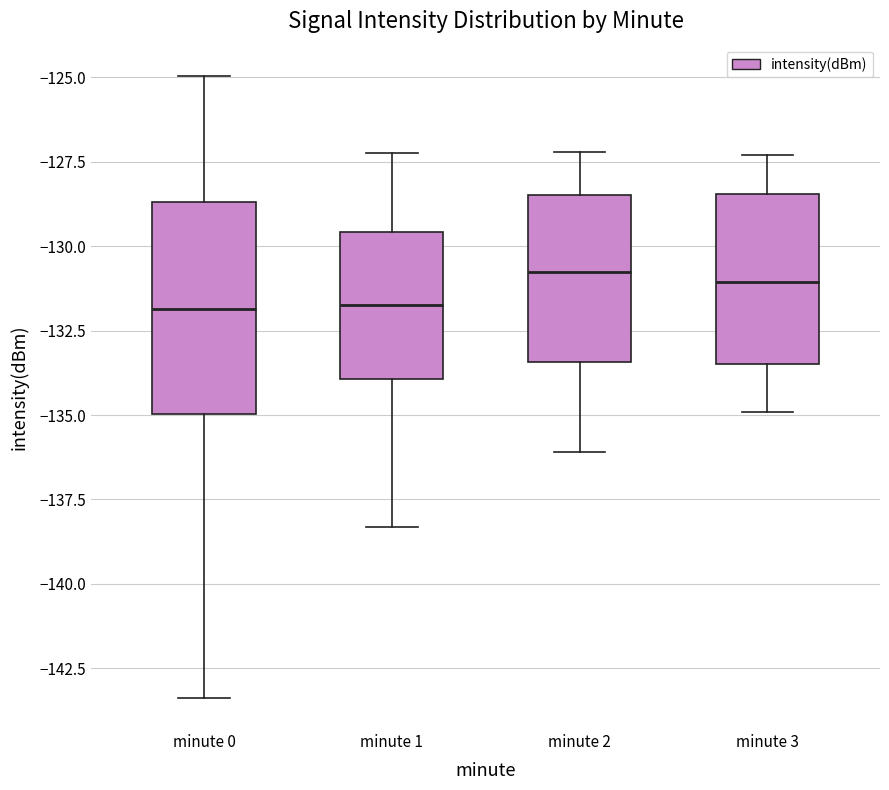

Where does the lower whisker of the box for minute 0 end on the y-axis? The values are not printed on the chart, so give them approximately, as read against the axis.

-143.5